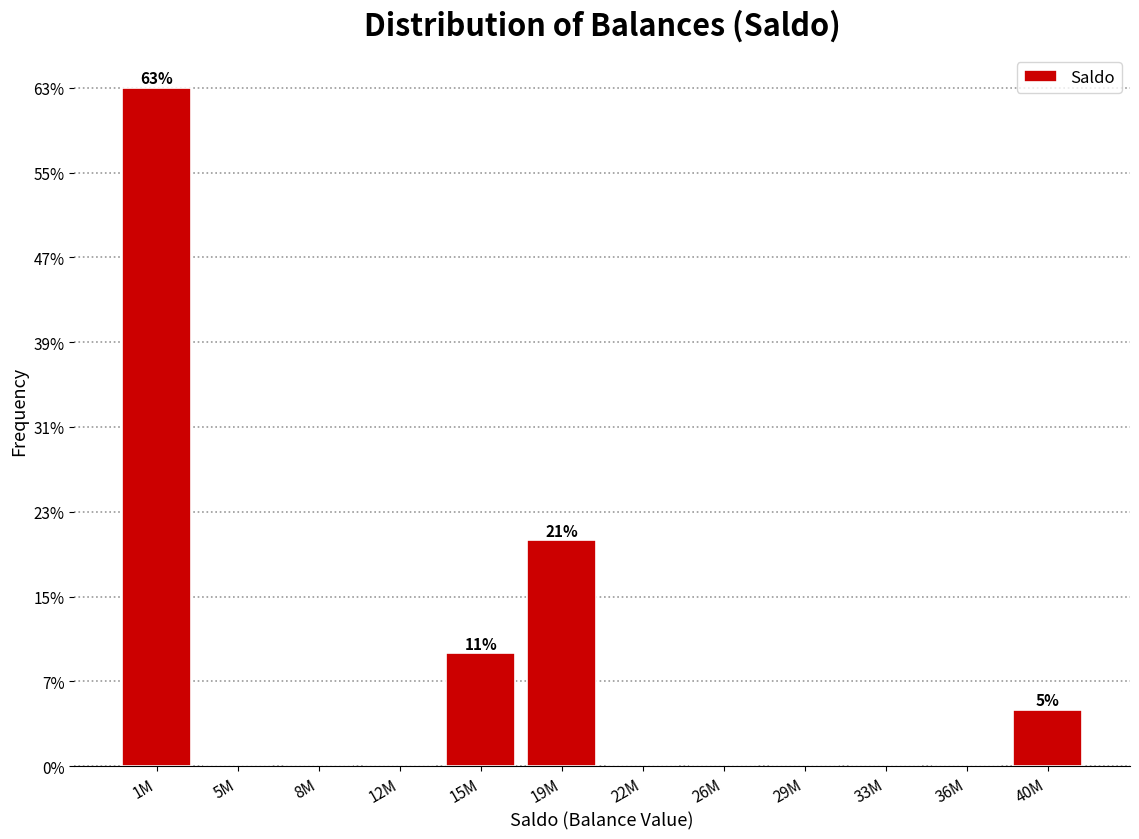

Are the bars horizontal?

No